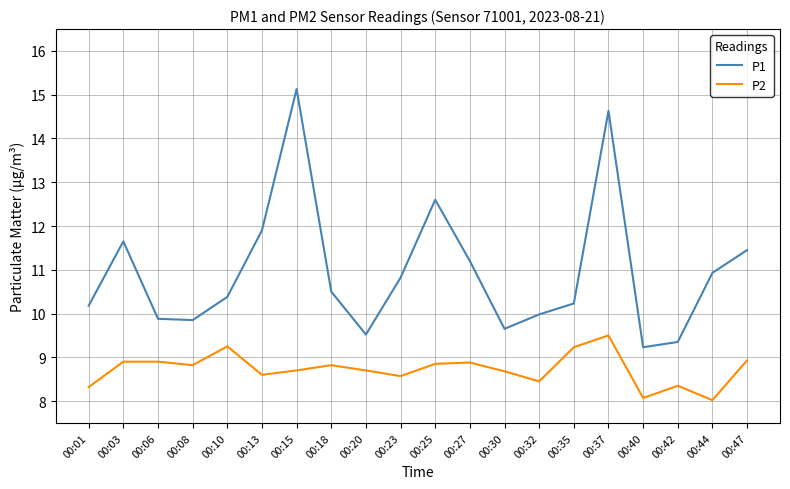

Which series has the largest total across all categories?

P1